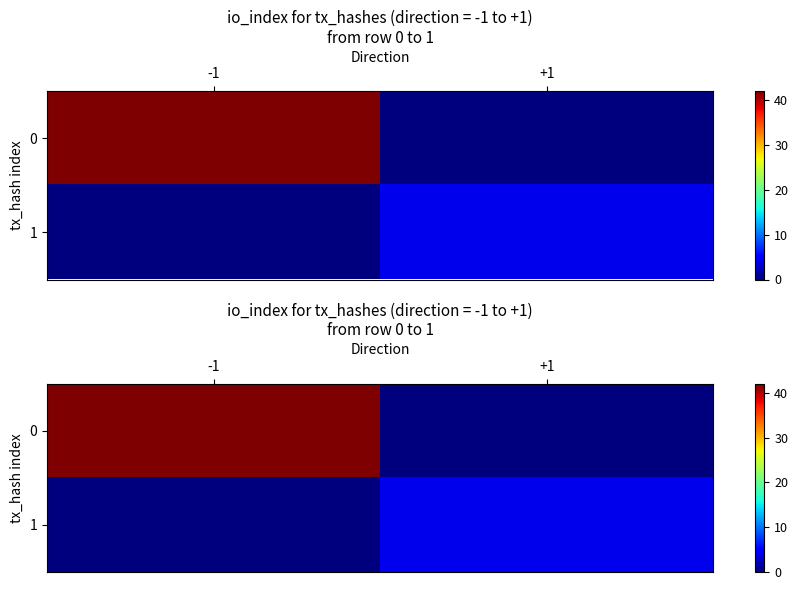

True or false: 1 has a value of 0 at -1.

True